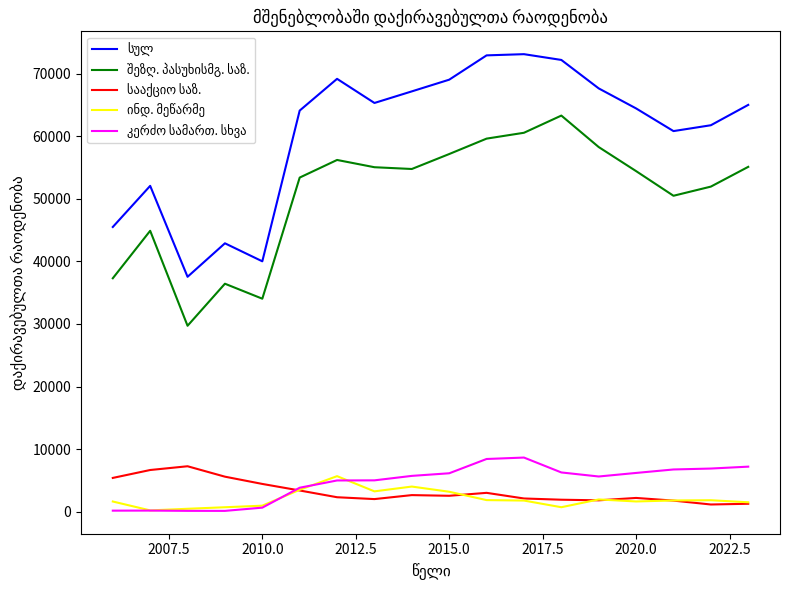

What is the greatest value displayed?

73154